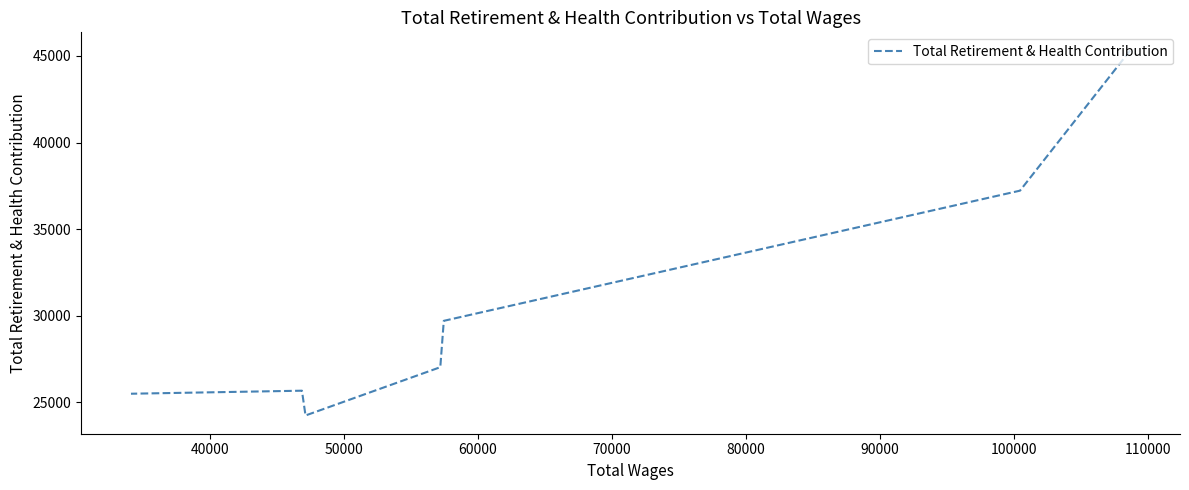

How many lines are shown in the chart?

1